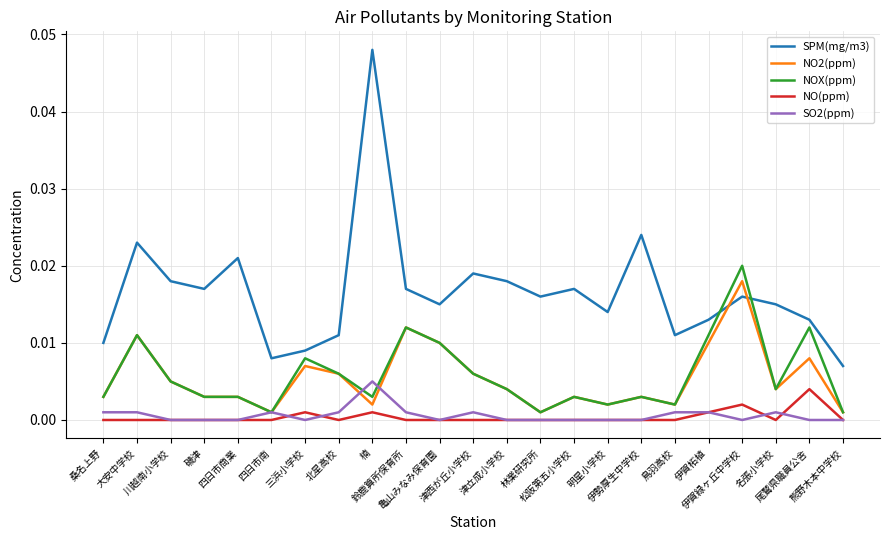

At which label is SPM(mg/m3) closest to 0?

熊野木本中学校